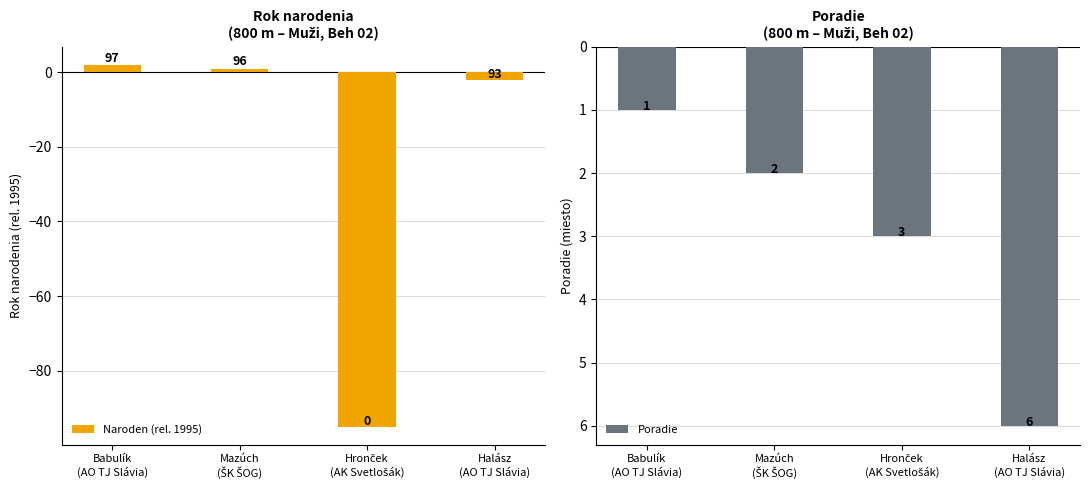

Which series changed the most between Mazúch
(ŠK ŠOG) and Hronček
(AK Svetlošák)?

Naroden (rel. 1995)